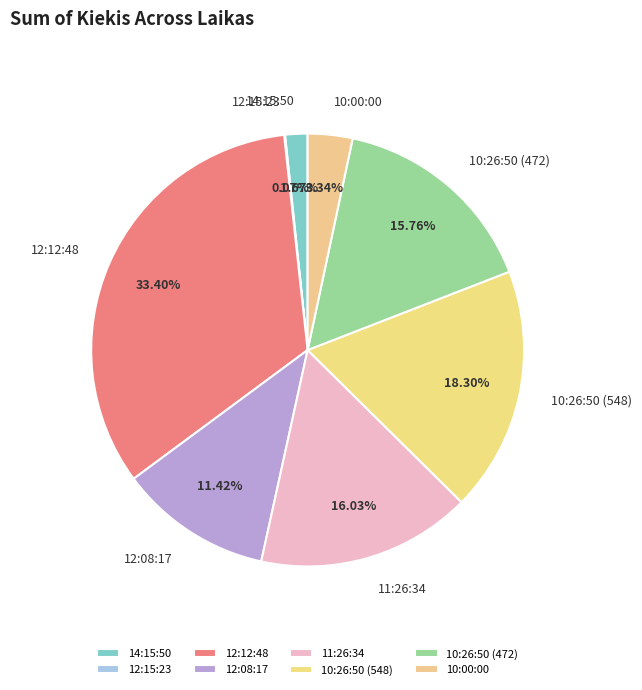

What portion of the pie excludes 12:12:48?

66.6%